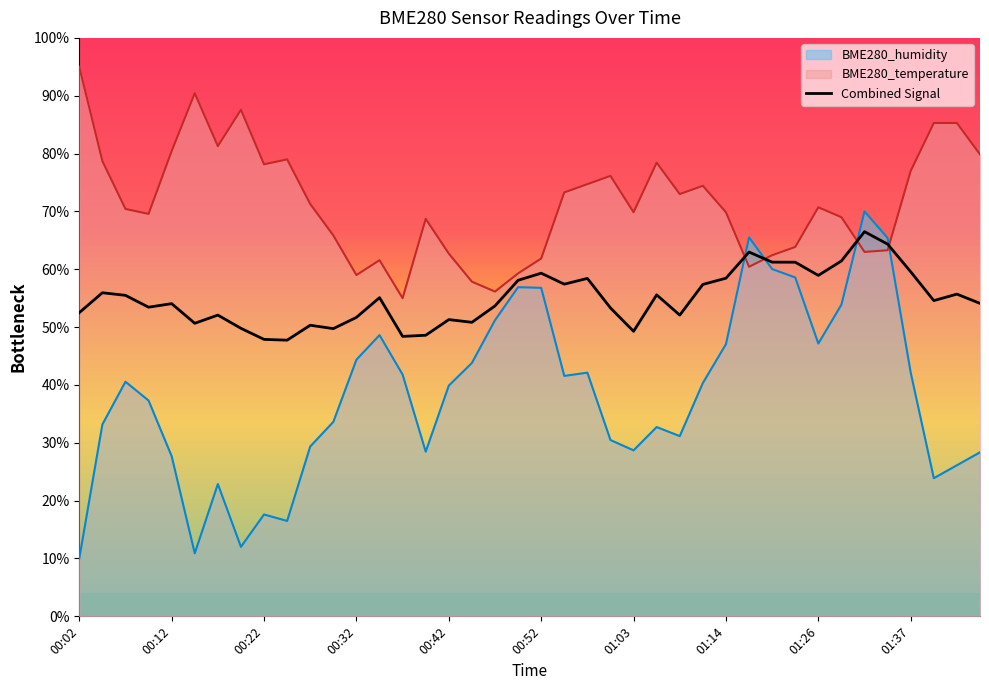

What position from the right is 01:45?

1